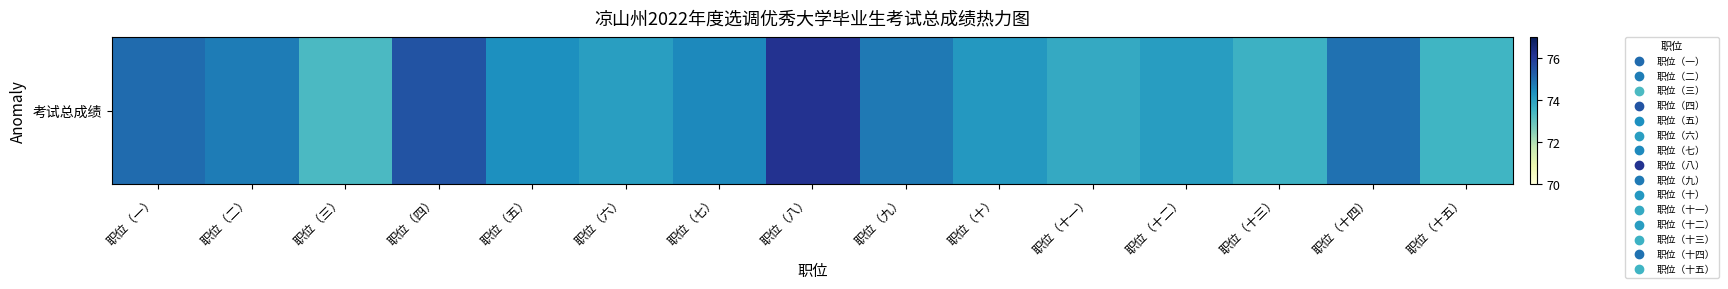

What is the approximate value at 职位（十一）?

73.8